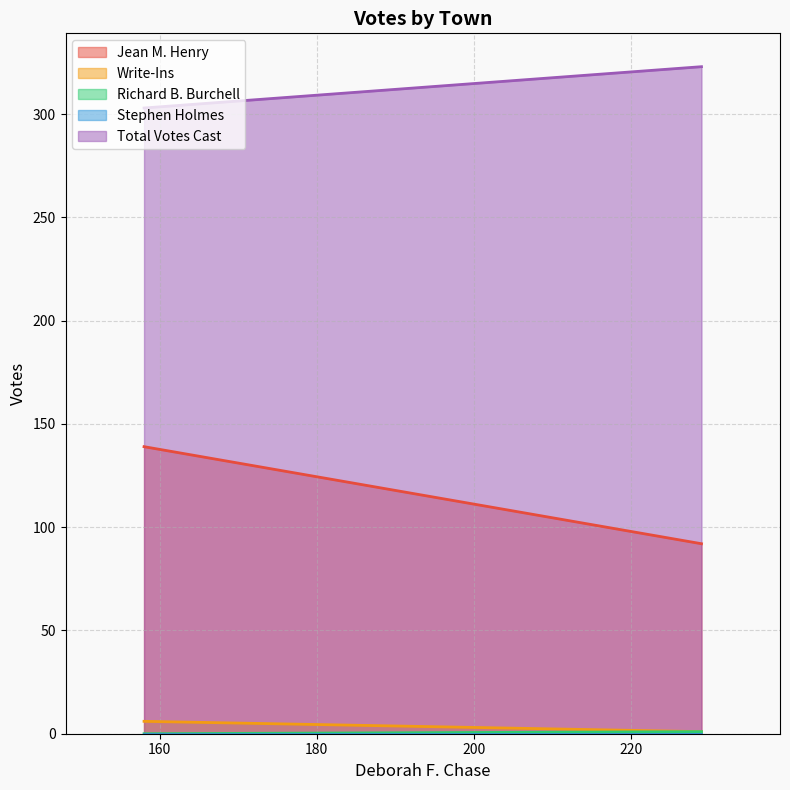

What is the difference between the Write-Ins values at Gilmanton and Alton?

5